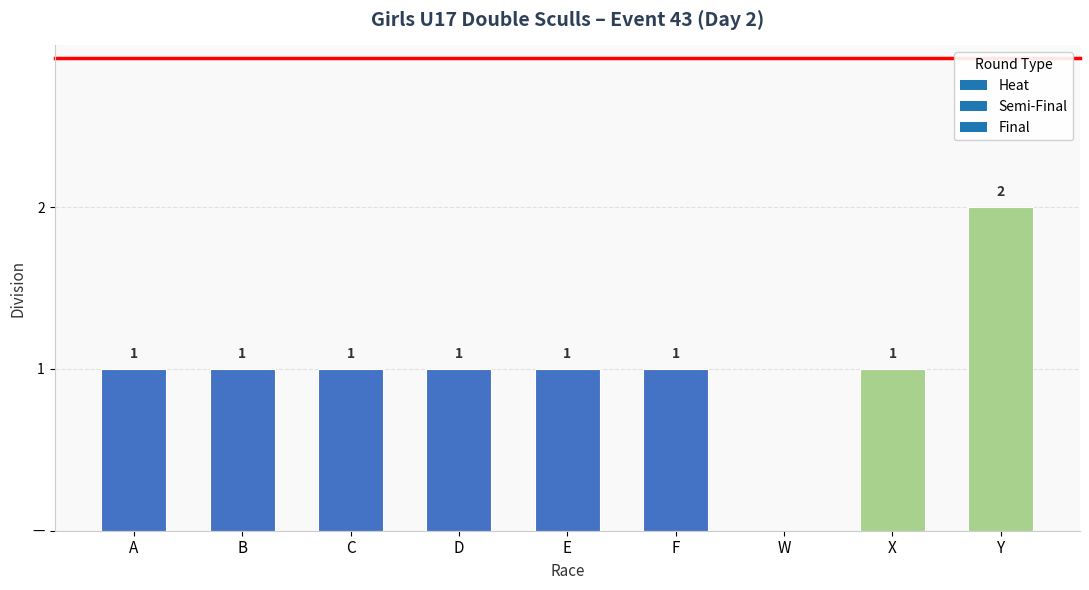

What is the label of the 9th bar from the left?

Y